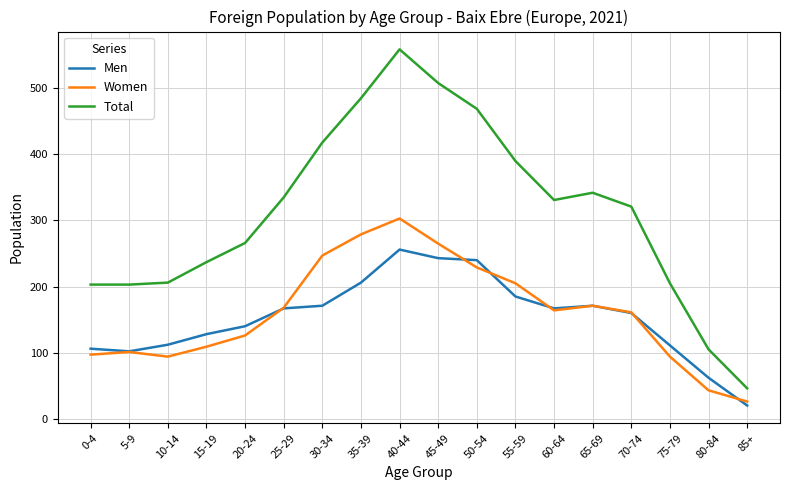

Which series has the largest total across all categories?

Total